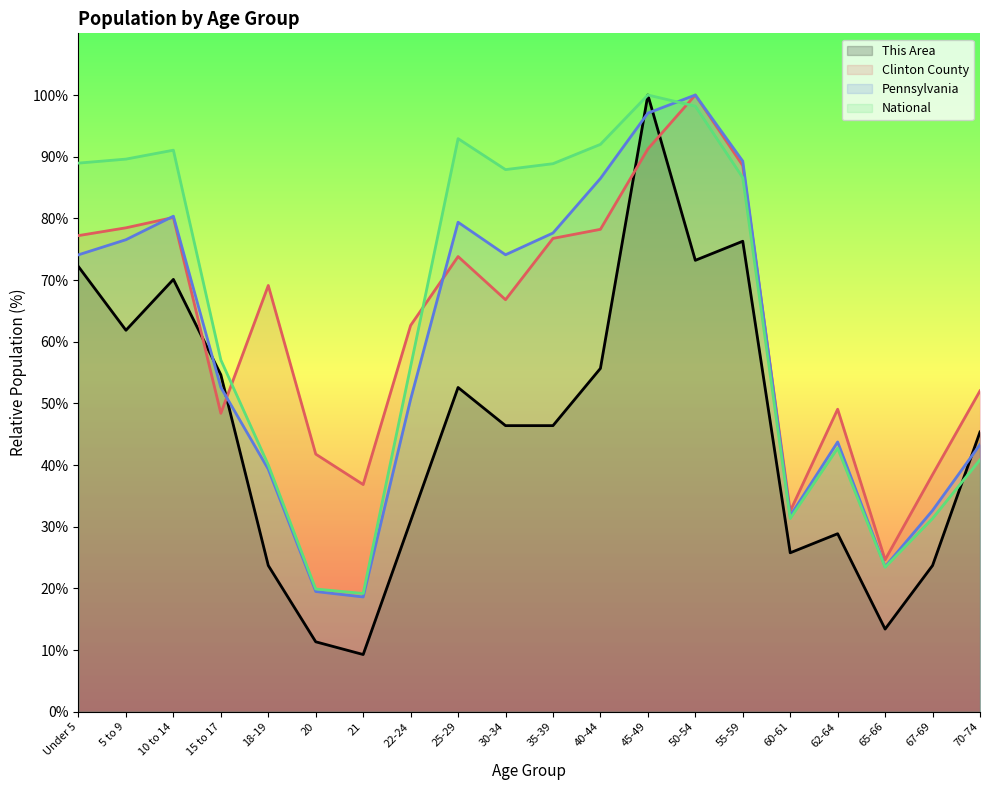

What are all the series names shown in the legend?

This Area, Clinton County, Pennsylvania, National